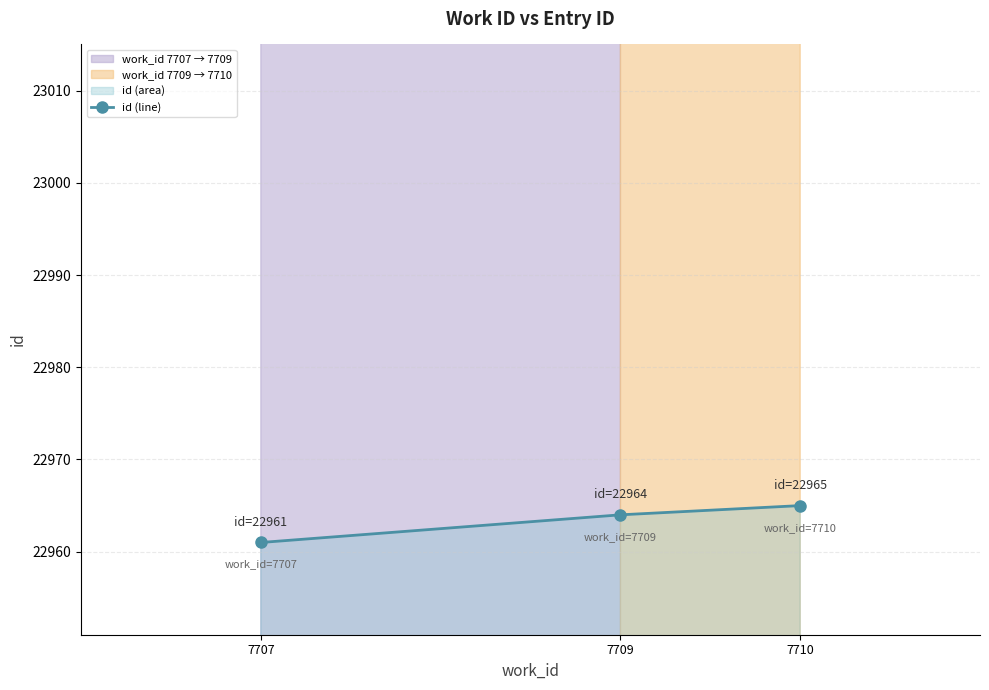

What is the average value?

22963